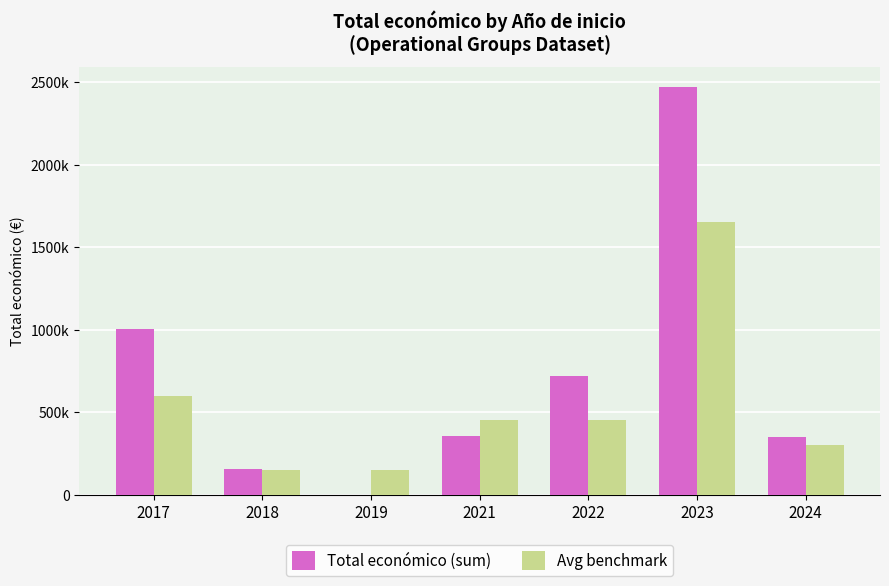

What is the difference between the second highest and second lowest values in the Avg benchmark series?

450000